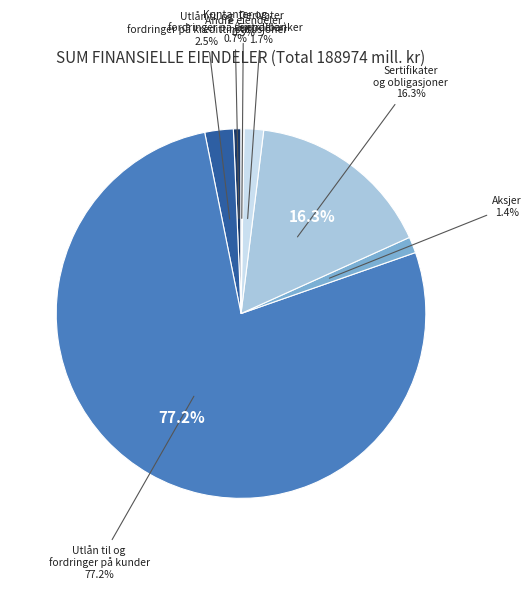

How much of the chart is everything except Andre eiendeler?

99.7%